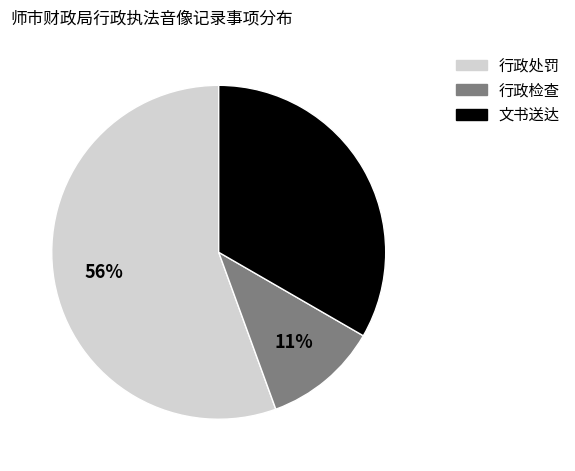

To the nearest percent, what percentage of the pie is 行政处罚?

56%